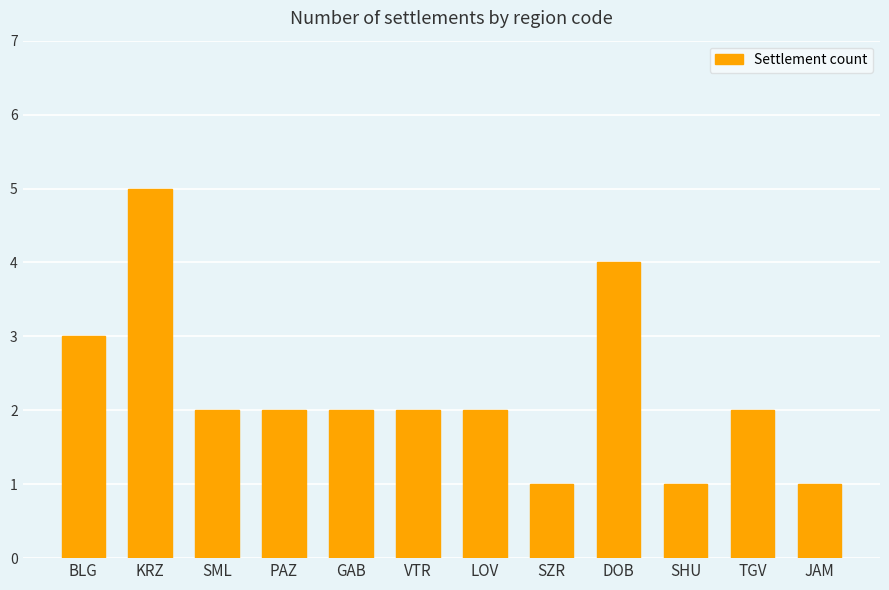

What is the minimum value shown in the chart?

1